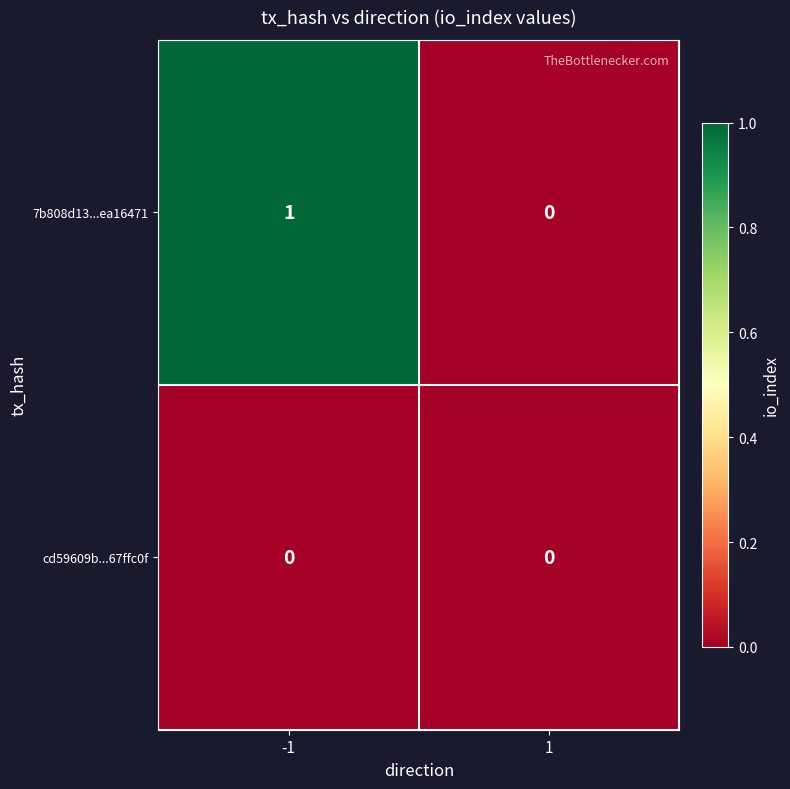

List the labels in order of 7b808d13...ea16471 value, smallest first.

1, -1